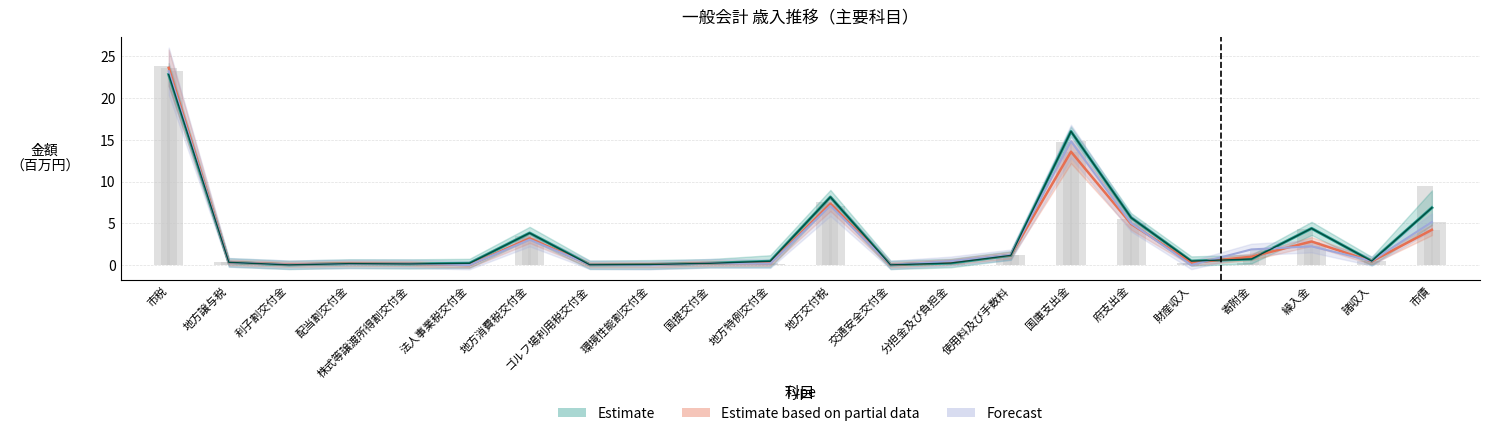

What is the maximum value shown in the chart?

23.9